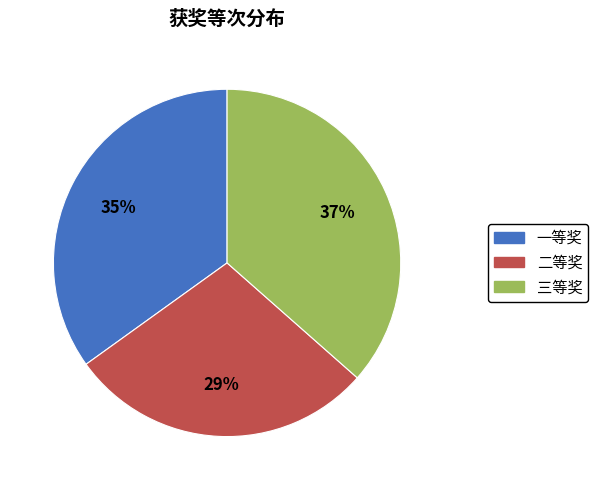

Which slice is the smallest?

二等奖